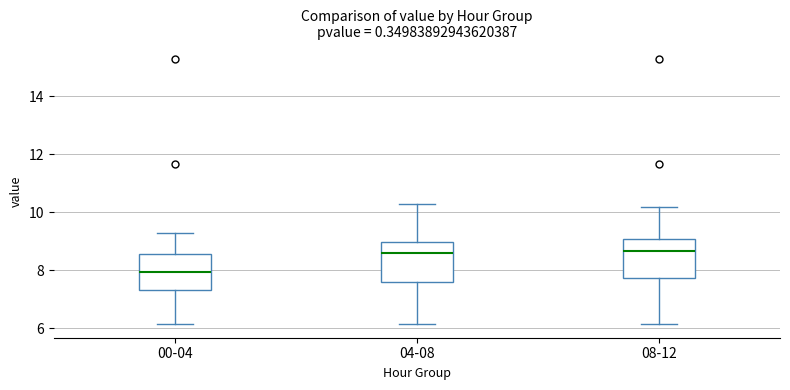

Reading left to right, transcribe this box plot: for each box, give where its median line is, the range the box spans, and where its two whiskers end, as read against the y-axis. The values are not printed on the chart, so give them approximately, as read against the axis.

00-04: median 8.0, box 7.4 to 8.6, whiskers 6.2 to 9.4
04-08: median 8.6, box 7.6 to 9.0, whiskers 6.2 to 10.4
08-12: median 8.6, box 7.8 to 9.0, whiskers 6.2 to 10.2